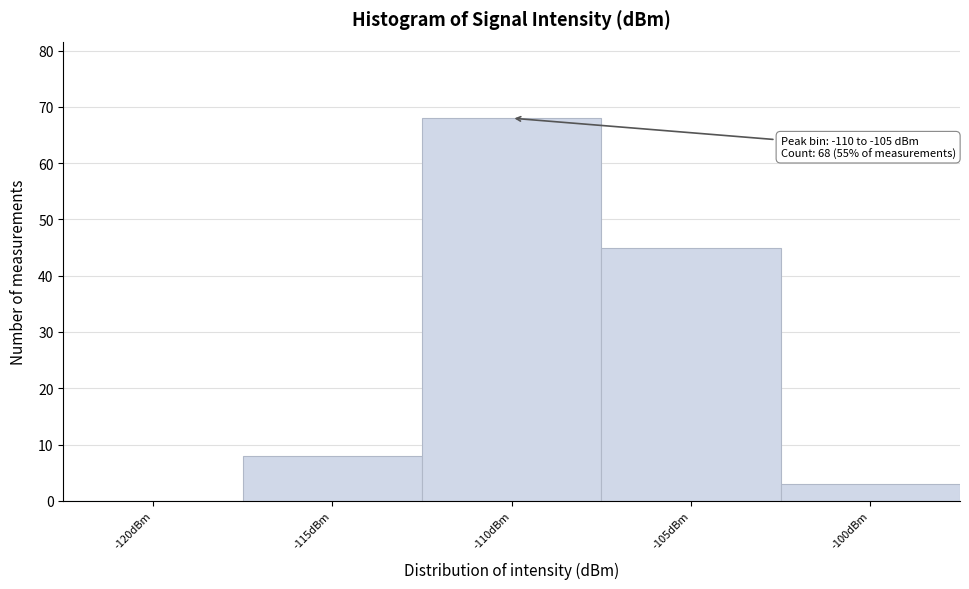

Reading left to right, what are all the values shown in this chart?

-120dBm=0	-115dBm=8	-110dBm=68	-105dBm=45	-100dBm=3